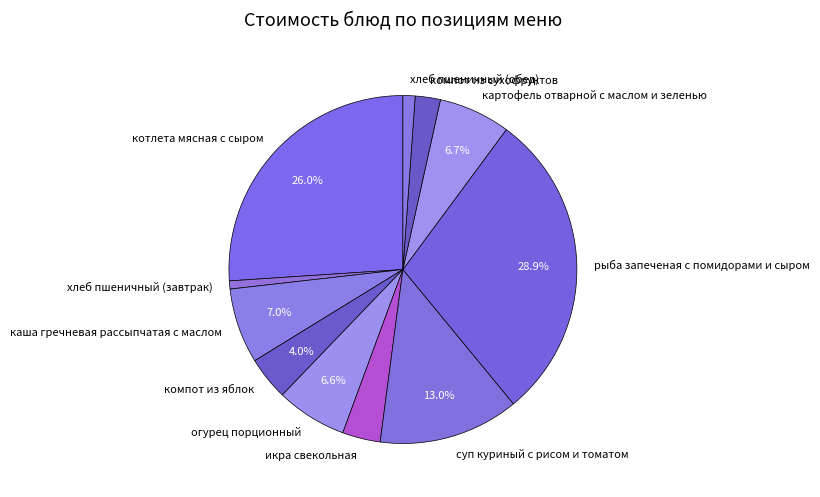

Is it true that компот из сухофруктов is 2% of the pie?

True